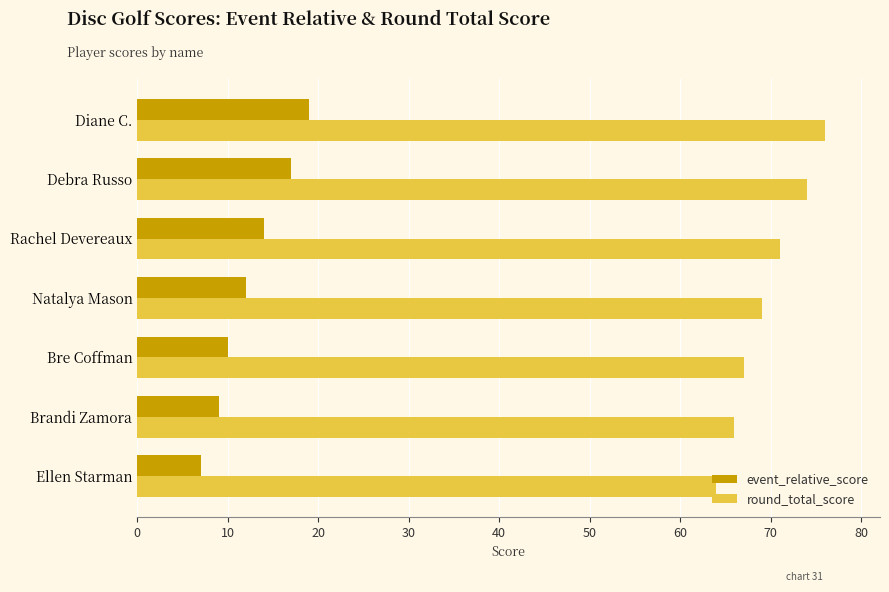

What is the highest value of the event_relative_score series?

19